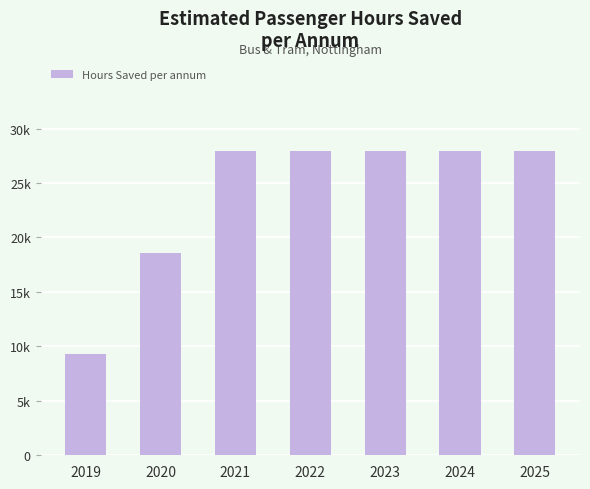

Does the chart contain any negative values?

No